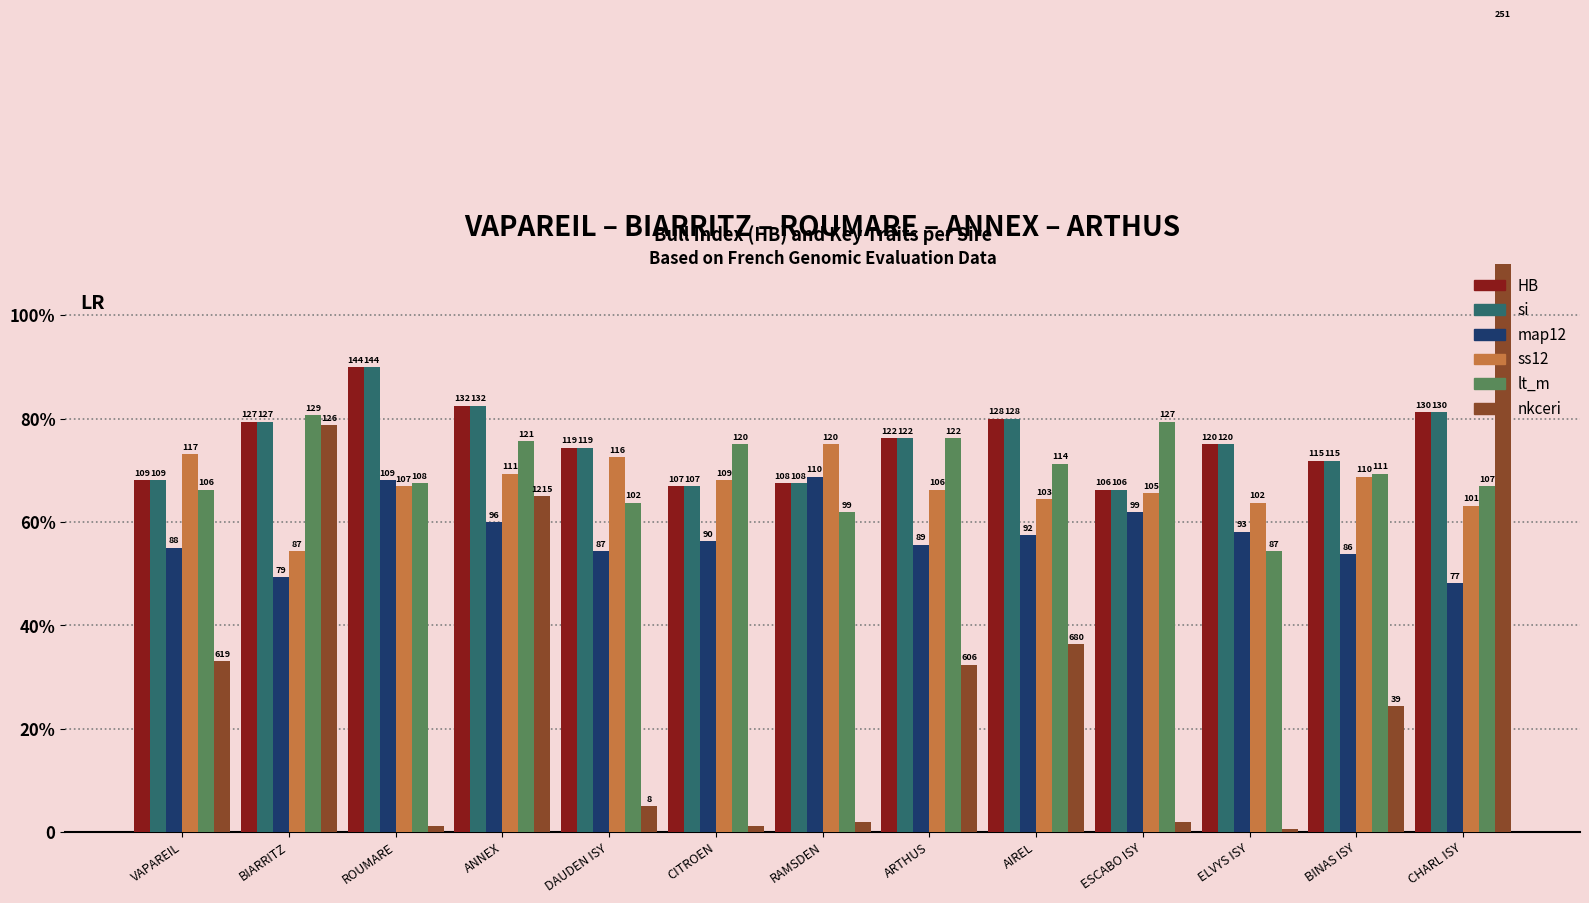

How many ss12 values are between 0 and 1?

13